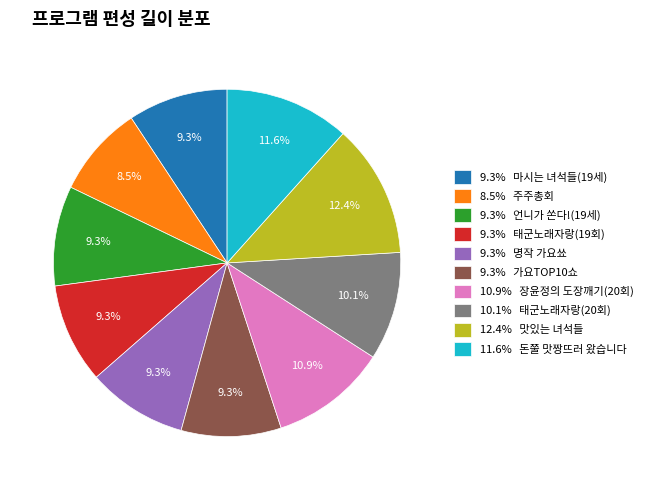

Does any single category account for the majority?

No